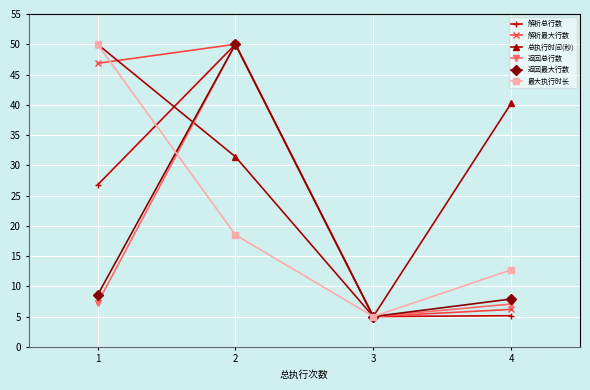

Which category has the highest value in the 解析总行数 series?

2